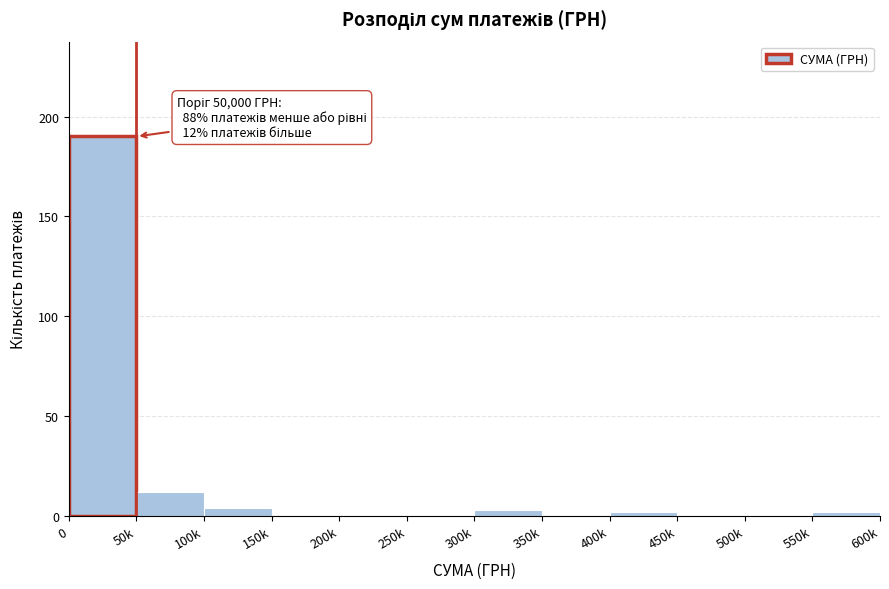

Reading left to right, transcribe all the data shown in this chart.

0=190	50k=12	100k=4	150k=0	200k=0	250k=0	300k=3	350k=0	400k=2	450k=0	500k=0	550k=2